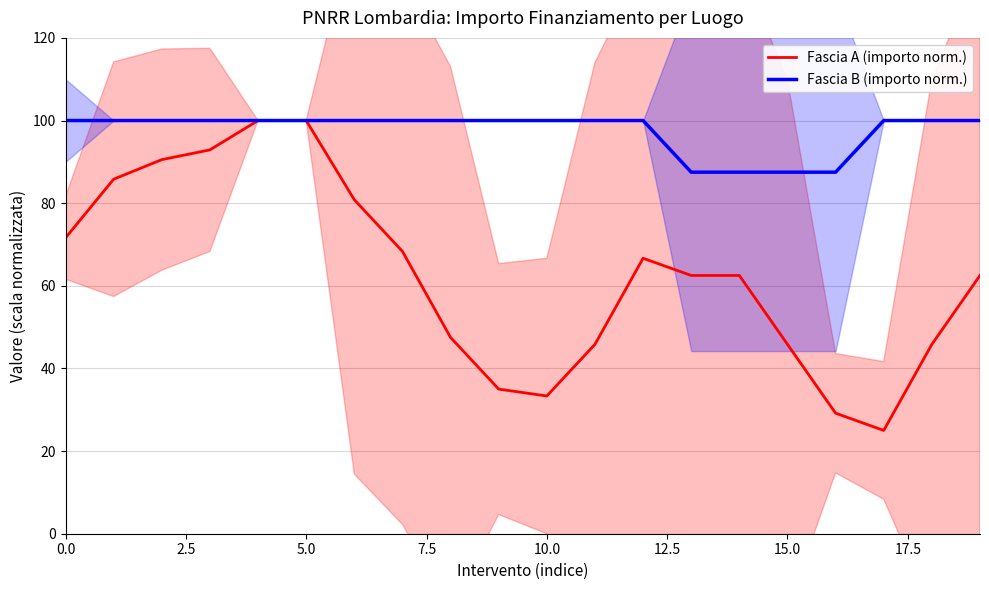

Rank the series by their maximum value, from highest to lowest.

Fascia A (importo norm.), Fascia B (importo norm.)